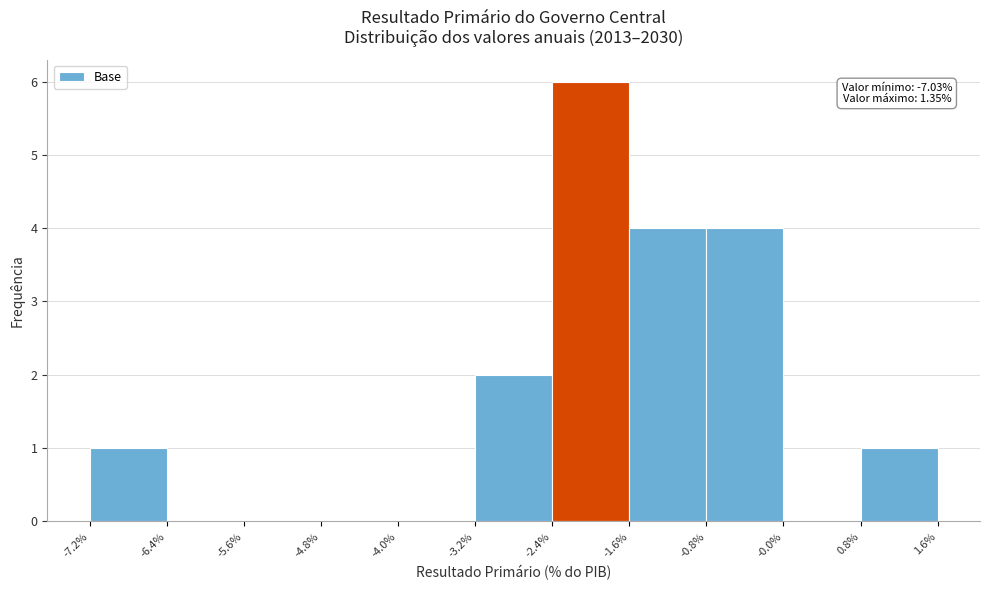

Over which range of the x-axis is the bar tallest?

-2.4% to -1.6%